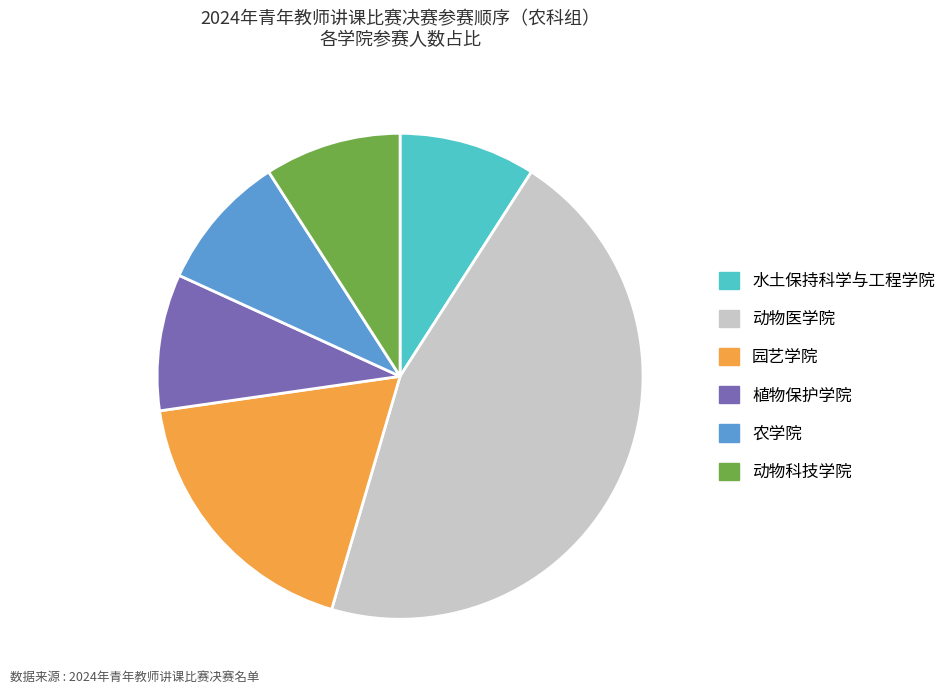

What is the largest slice in the pie chart?

动物医学院